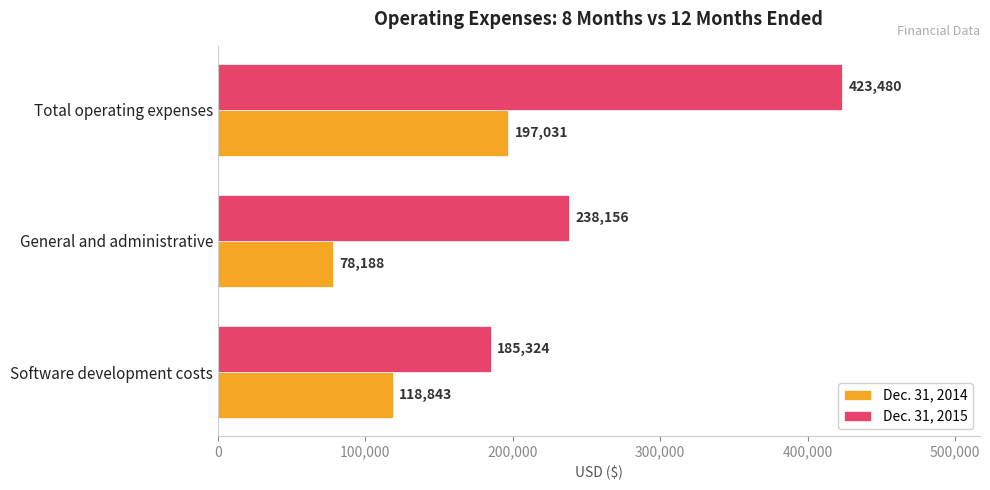

At which label is Dec. 31, 2015 closest to 304402?

General and administrative